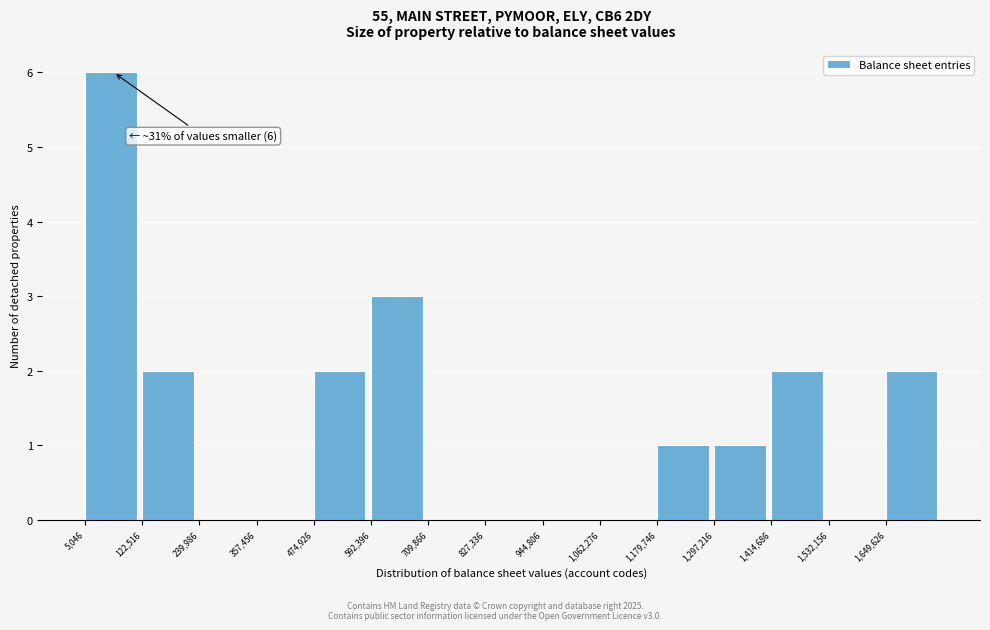

Which range on the x-axis has the tallest bar?

0 to 120000